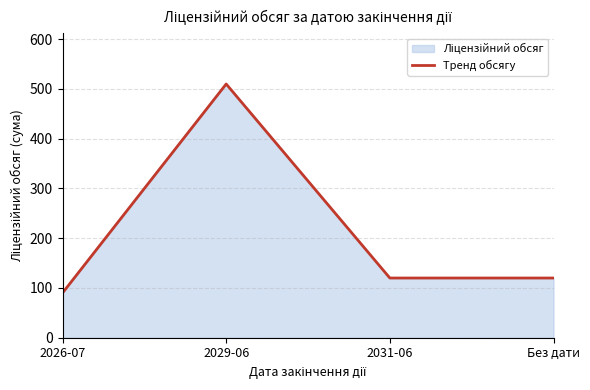

What is the greatest value displayed?

510